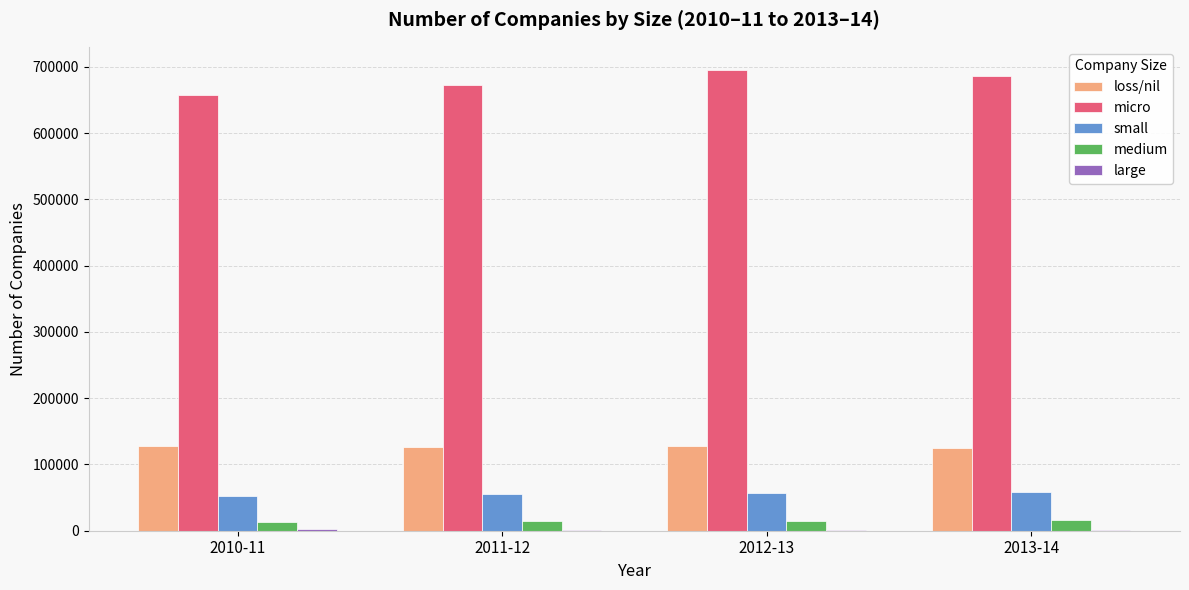

Count the small values in the range 54950 to 58212.

3